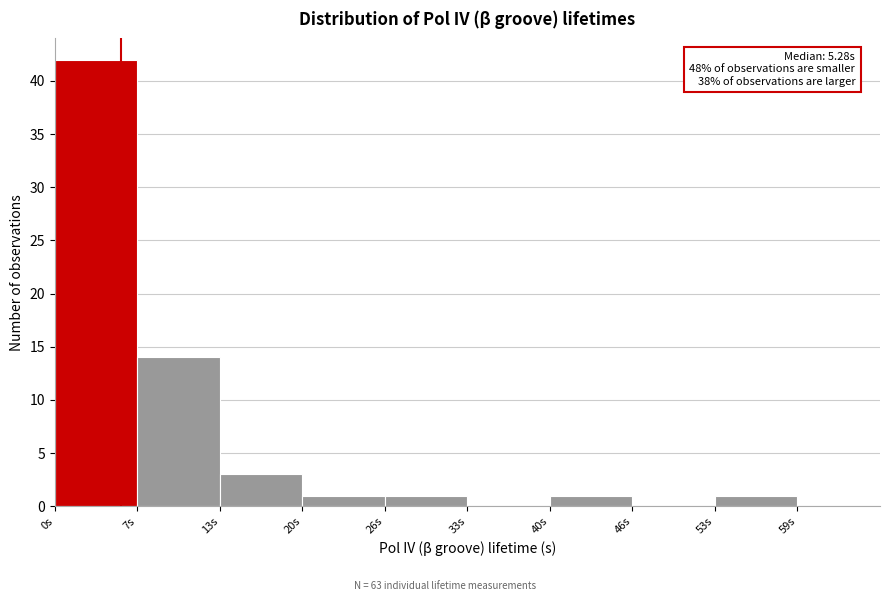

Over which range of the x-axis is the bar tallest?

0.0 to 6.6